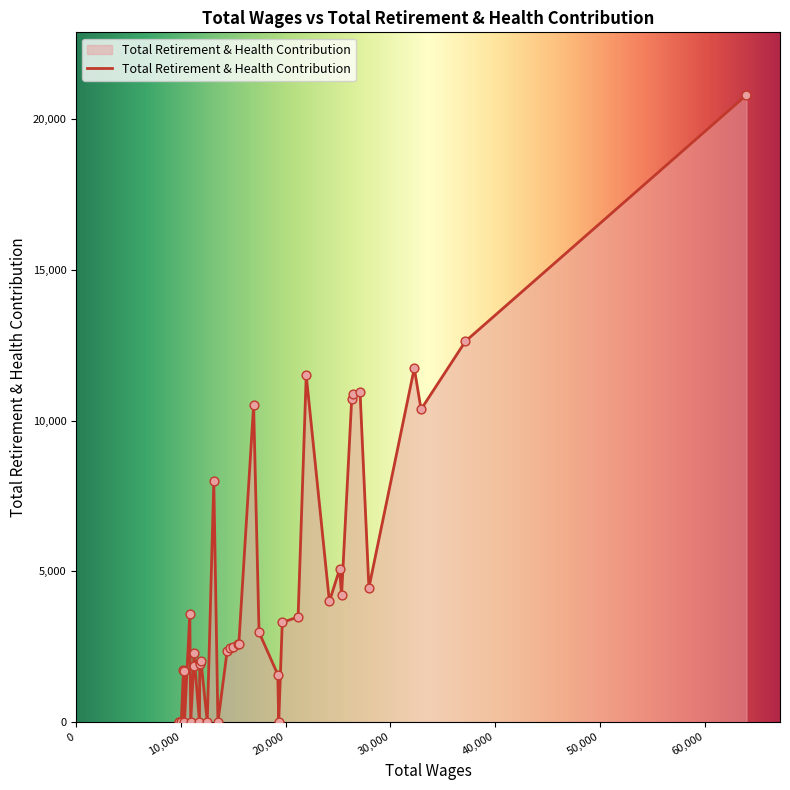

What is the difference between the maximum and minimum values?

20803